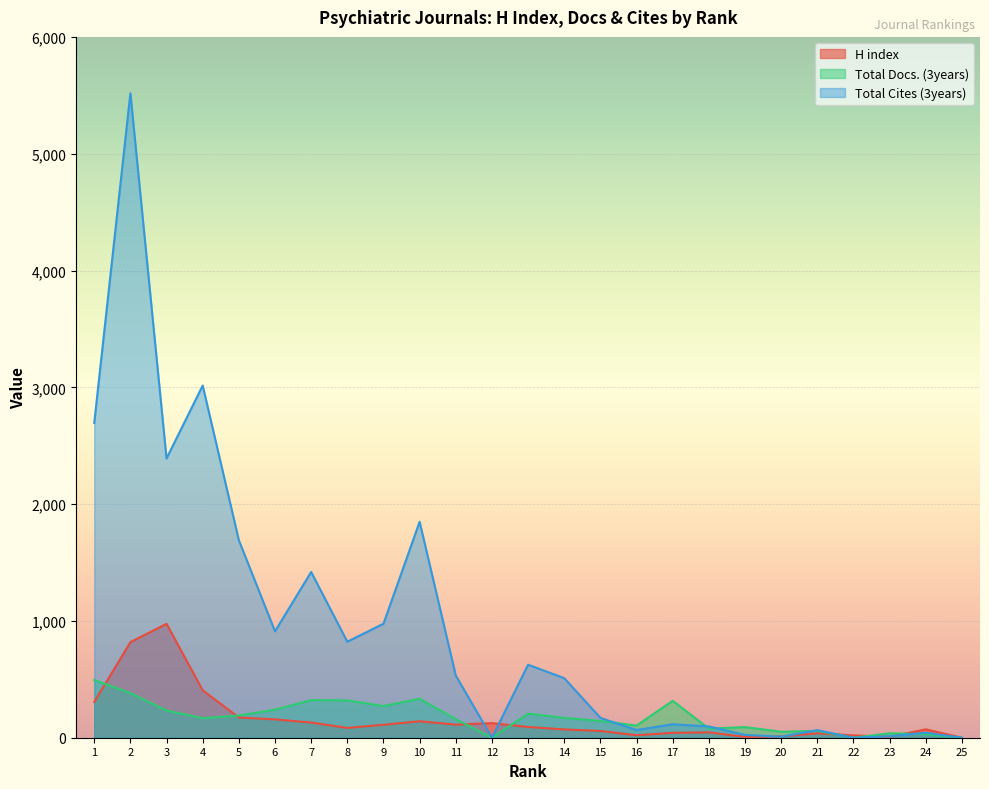

Which series has the largest range (max minus min)?

Total Cites (3years)